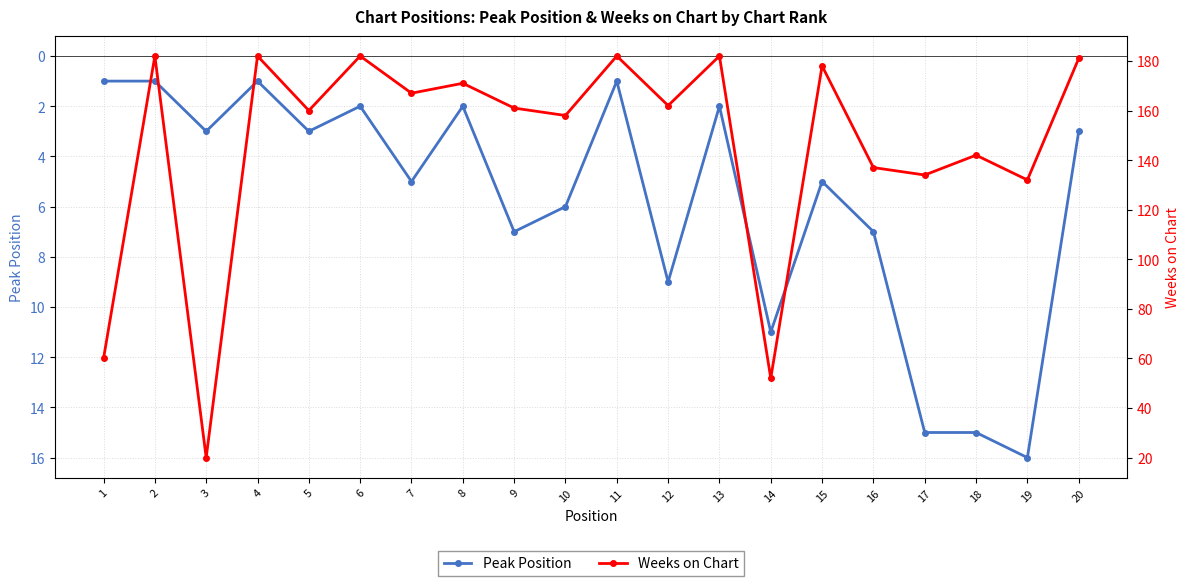

What is the sum of the Peak Position values at 5 and 4?

4